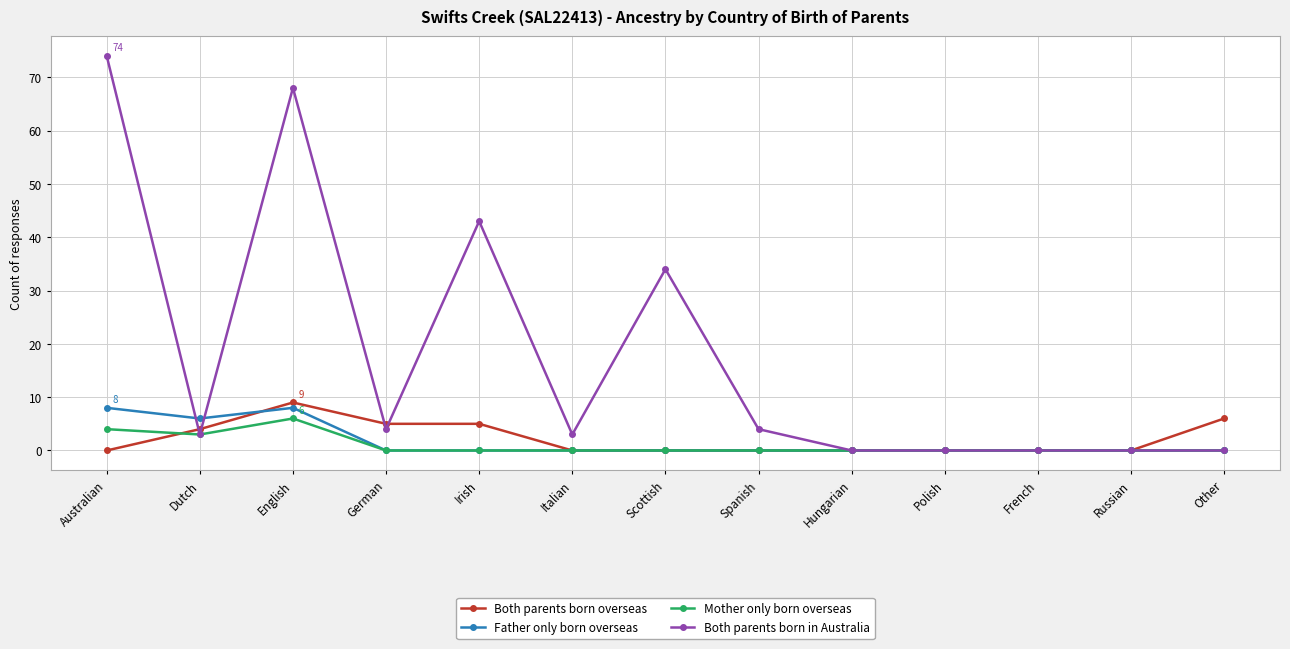

What is the label of the 4th point from the right?

Polish